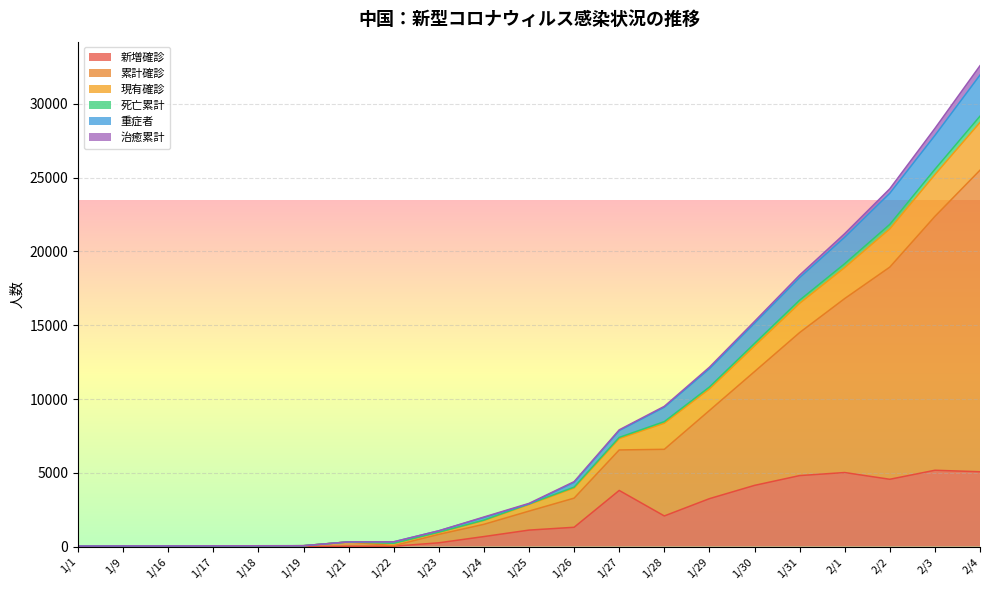

At which label does 新増確診 first exceed 1118?

1/26